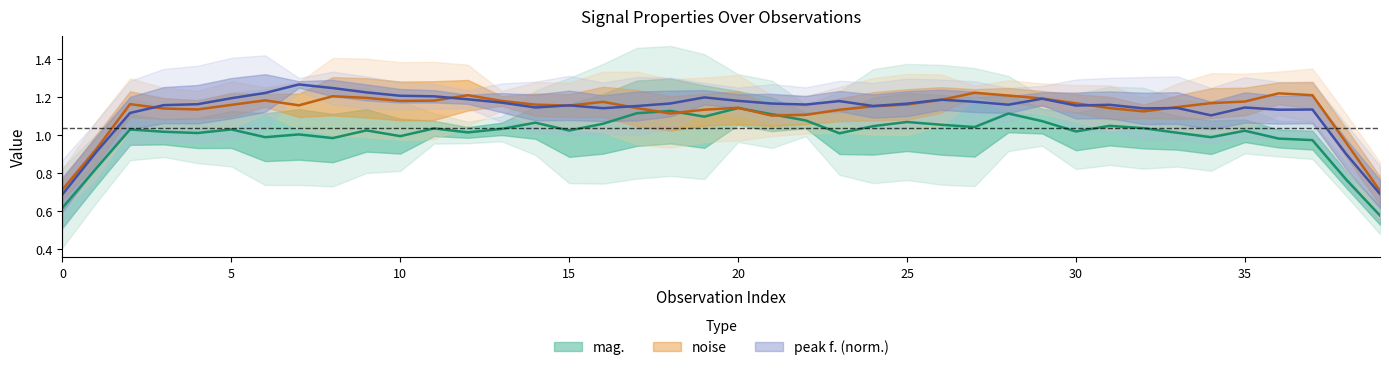

After their last crossing, which series has the higher values: noise or mag.?

noise